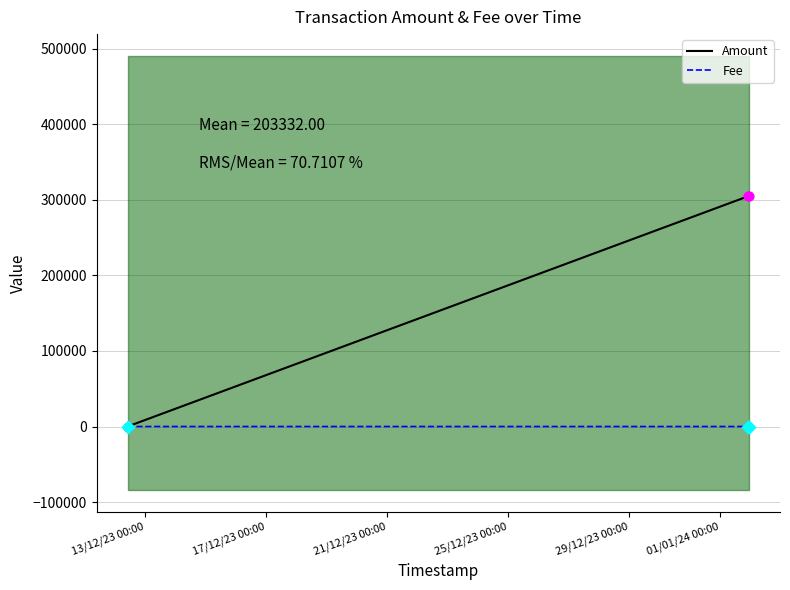

What are all the series names shown in the legend?

Amount, Fee